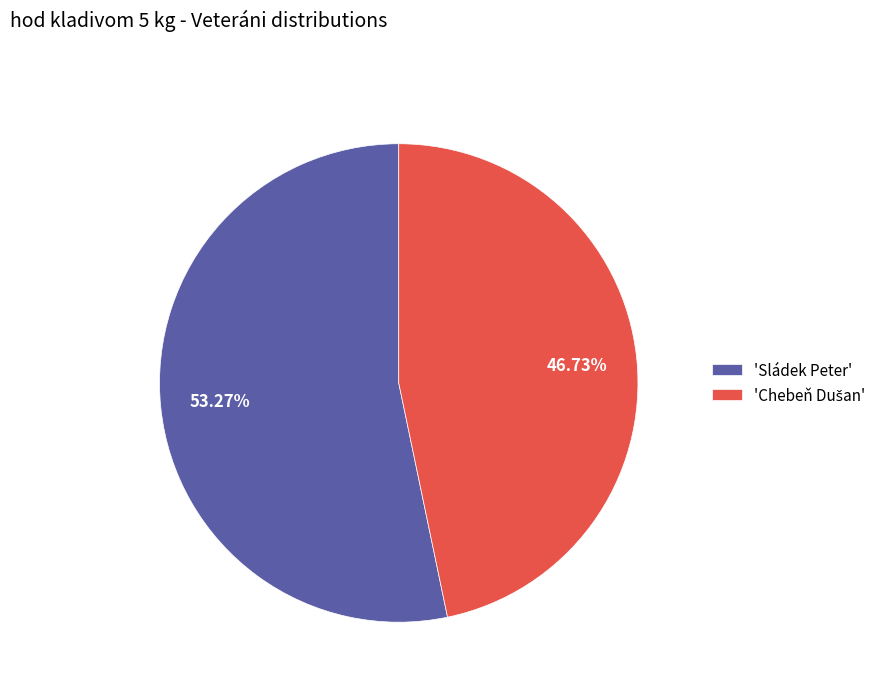

How many segments does this pie chart have?

2